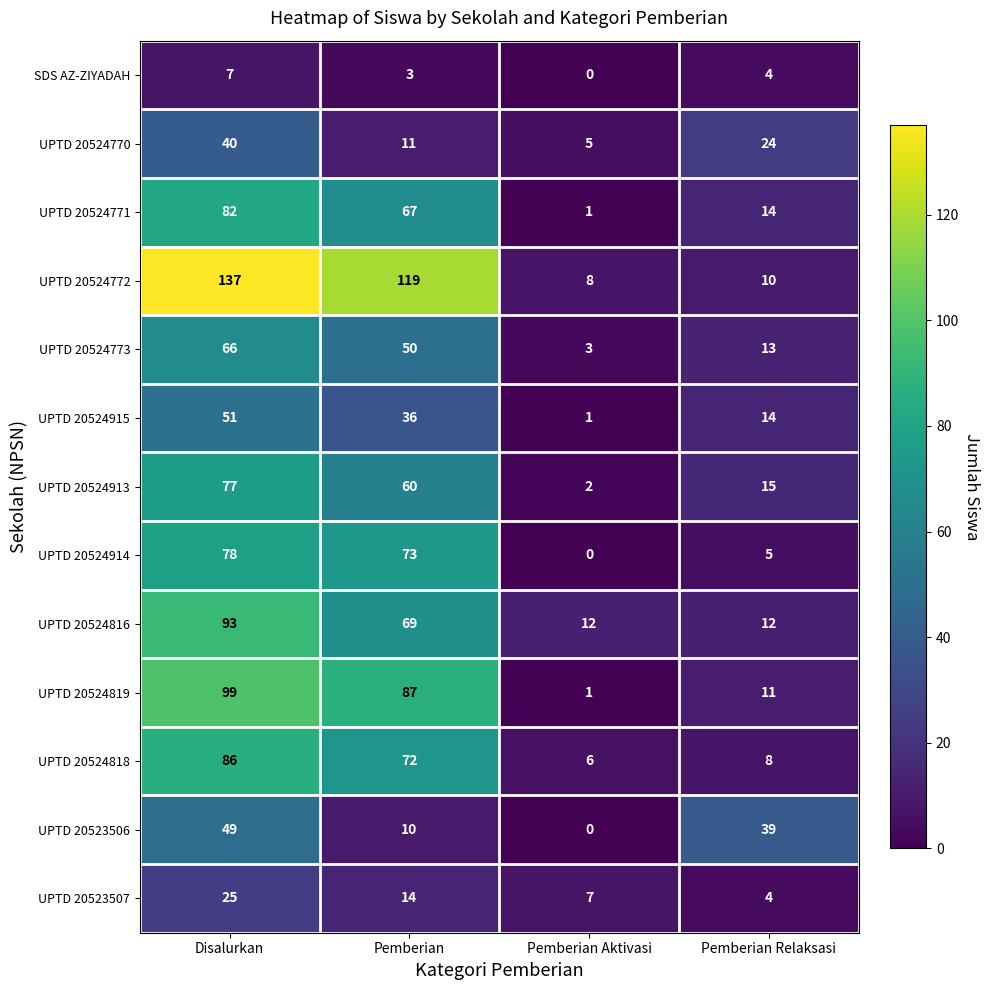

At which category is the sum across all series the highest?

Disalurkan